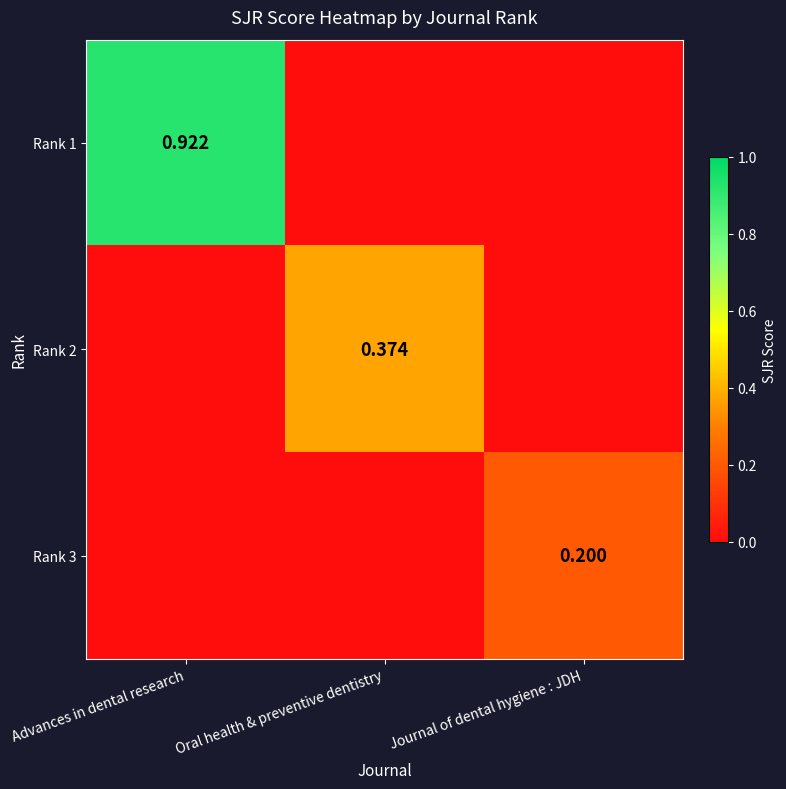

Which series changed the most between Advances in dental research and Oral health & preventive dentistry?

Rank 1